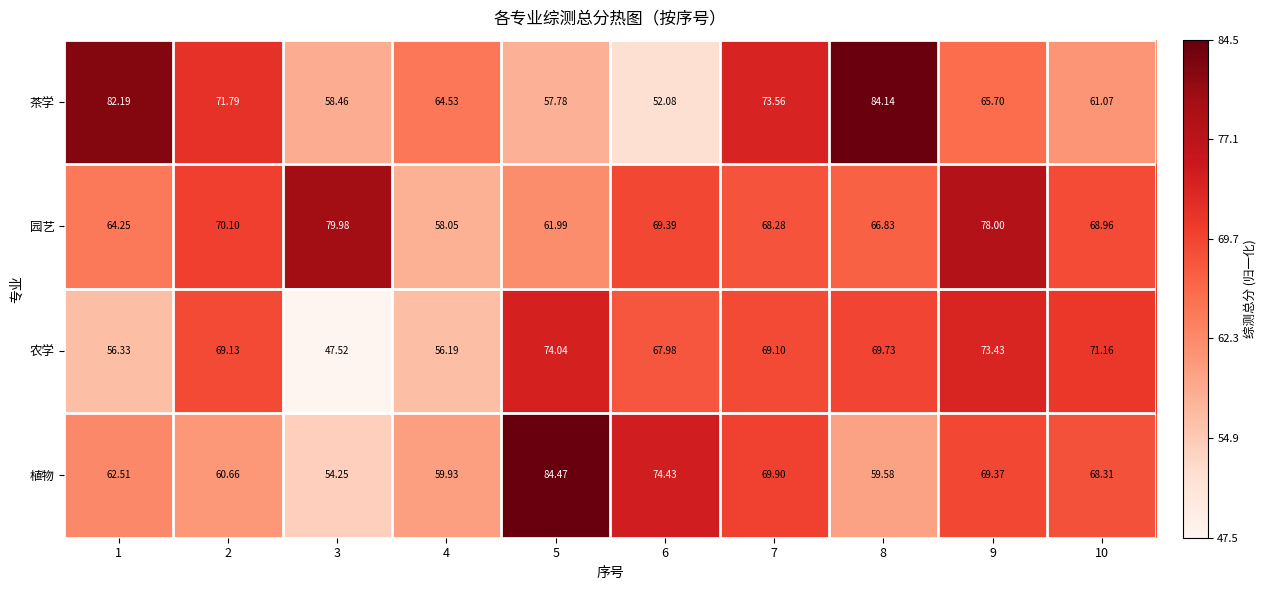

List the series in order of their peak value, lowest first.

农学, 园艺, 茶学, 植物